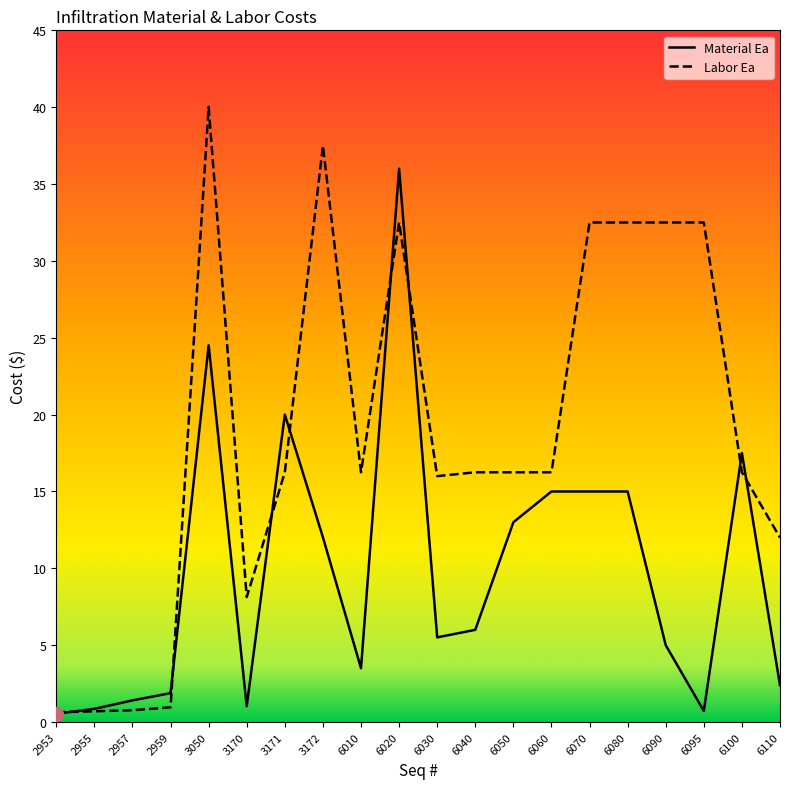

The Labor Ea series shows 16.2 at 6060. True or false?

True